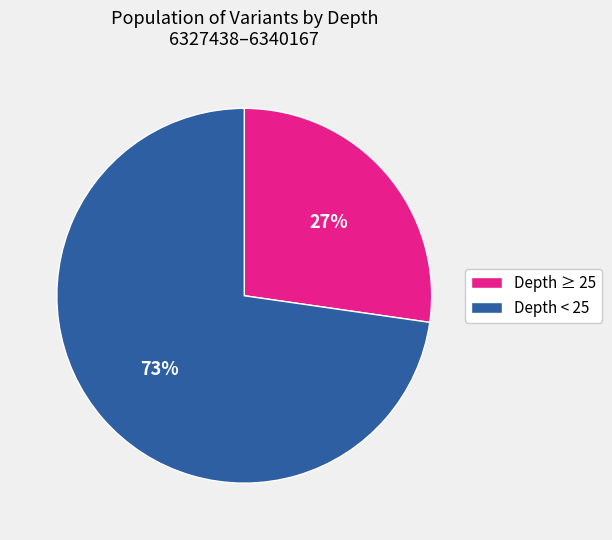

To the nearest percent, what is the average slice percentage?

50%